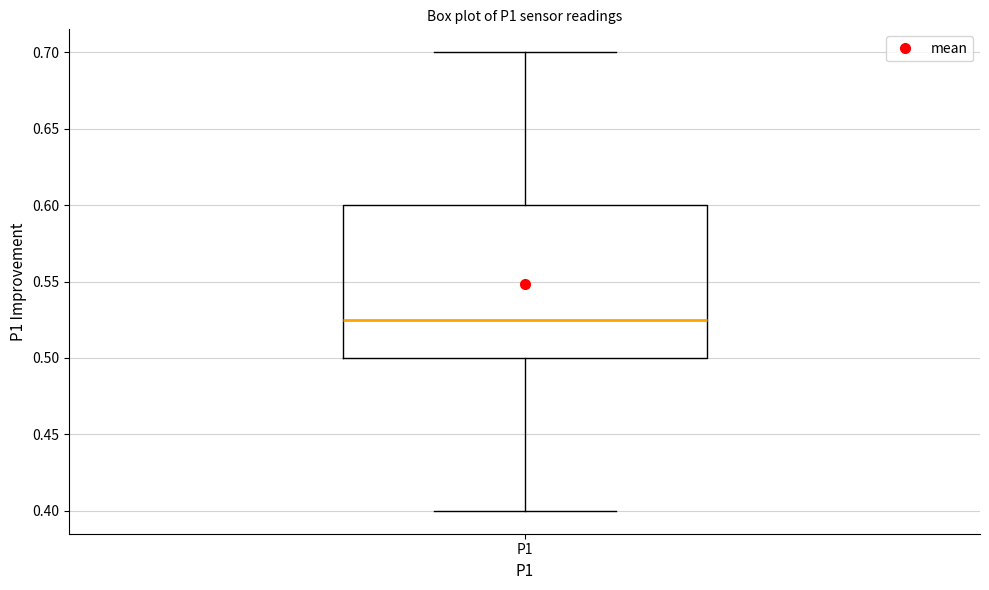

Where is the lower edge of the box for P1 on the y-axis? The values are not printed on the chart, so give them approximately, as read against the axis.

0.500